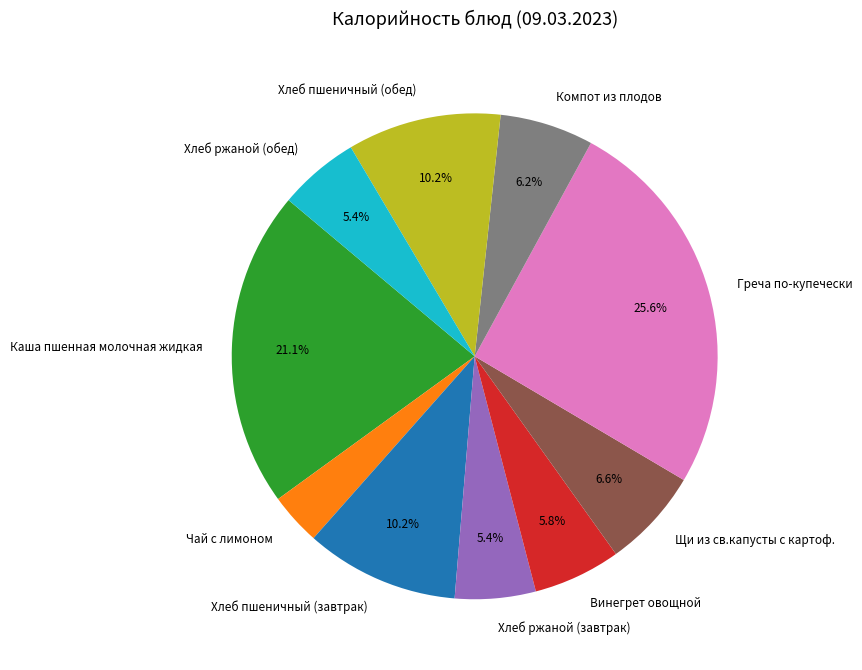

To the nearest percent, what is the difference between the largest and smallest slice percentages?

22%